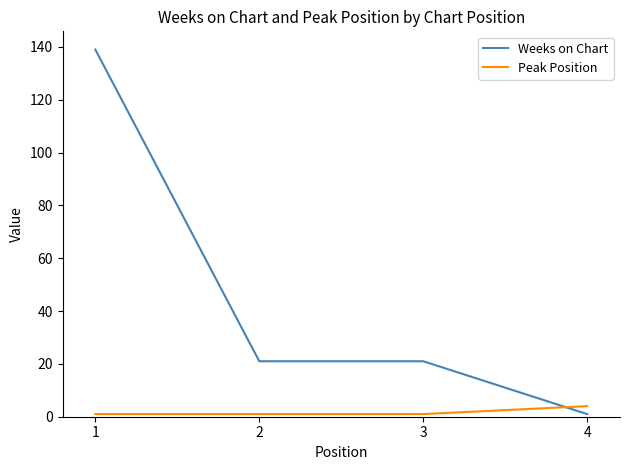

At which category is the sum across all series the highest?

1